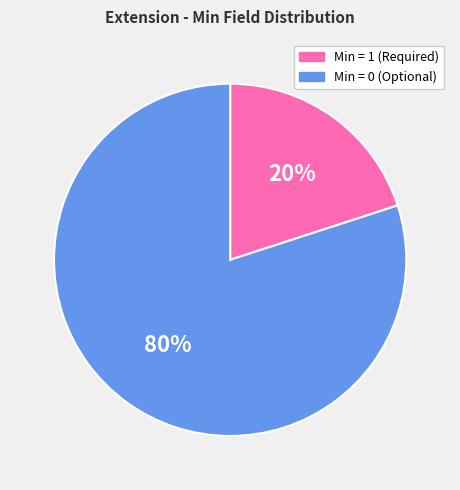

To the nearest percent, what is the average slice percentage?

50%